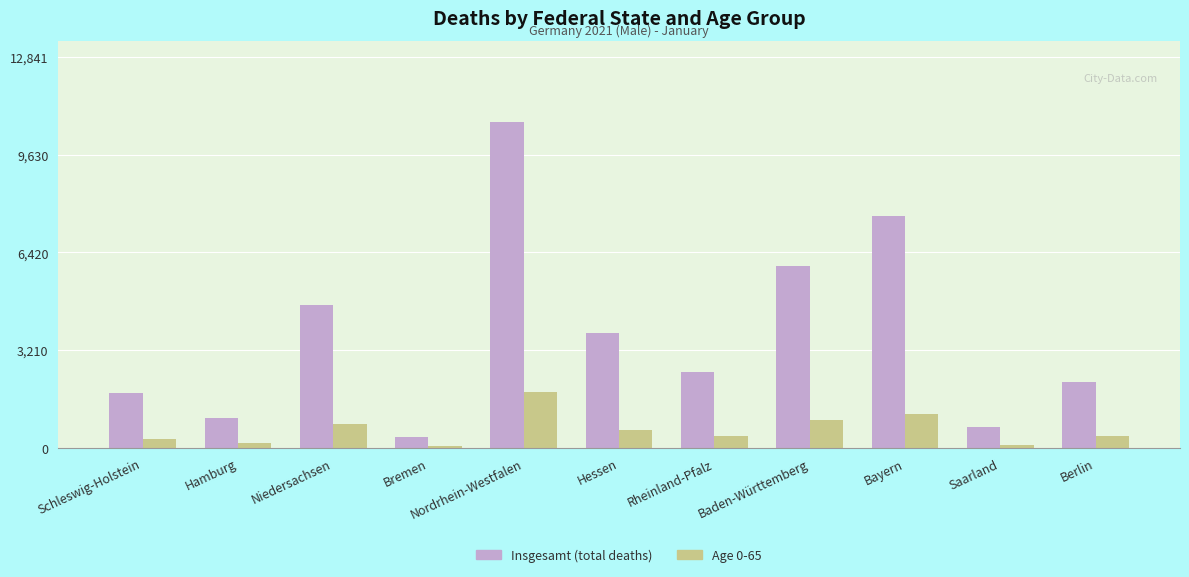

Count the number of data series in this chart.

2